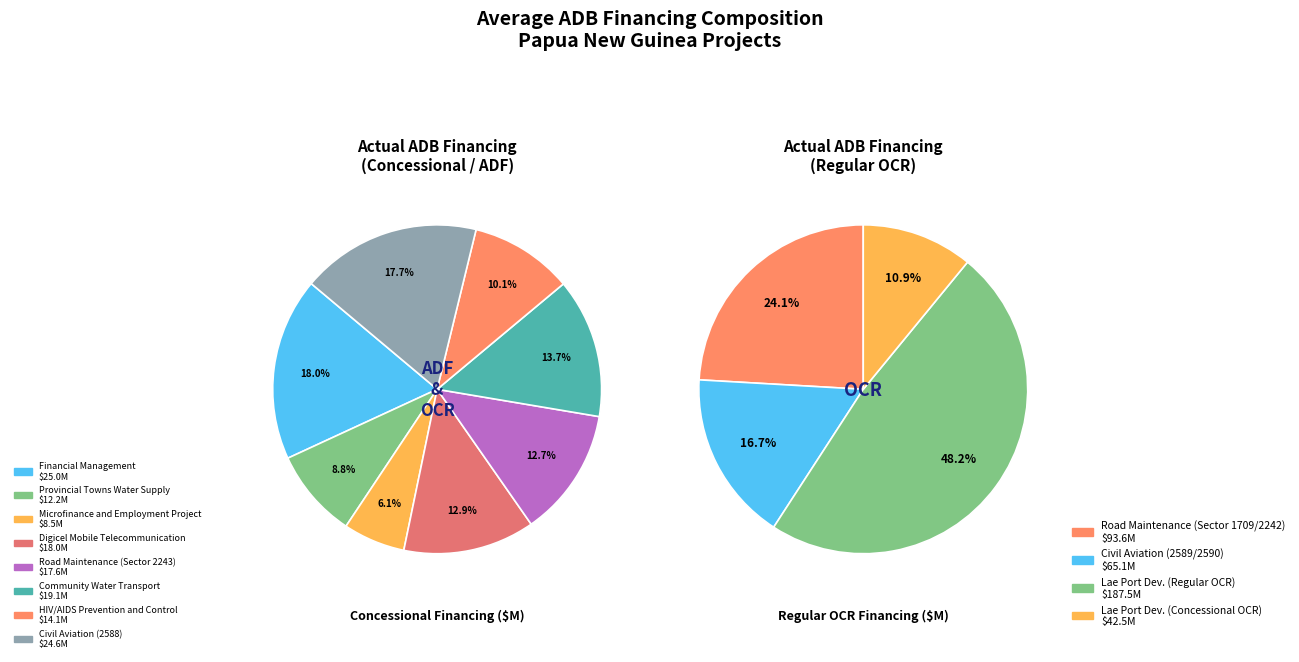

How many segments does this pie chart have?

12